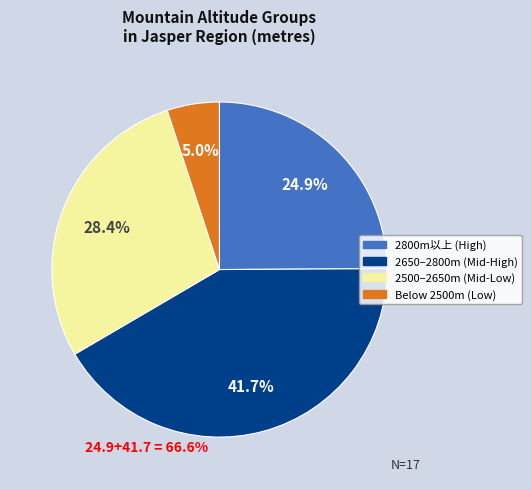

Is there any slice that represents more than half of the pie?

No